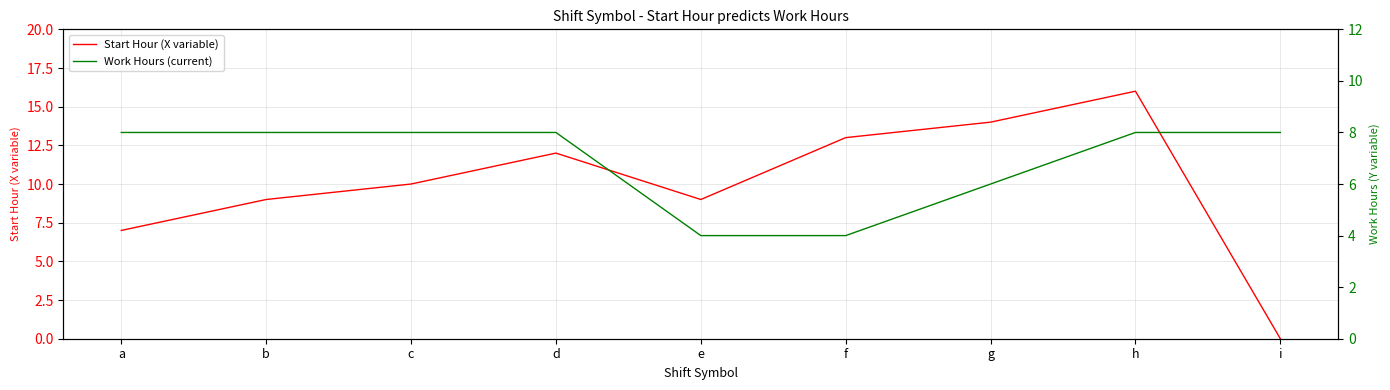

Which category has the lowest value across all series?

i